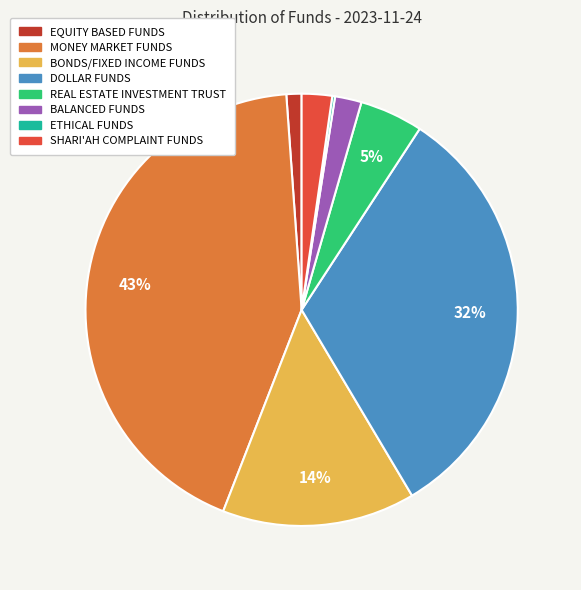

To the nearest percent, what is the difference between the MONEY MARKET FUNDS and EQUITY BASED FUNDS slice percentages?

42%